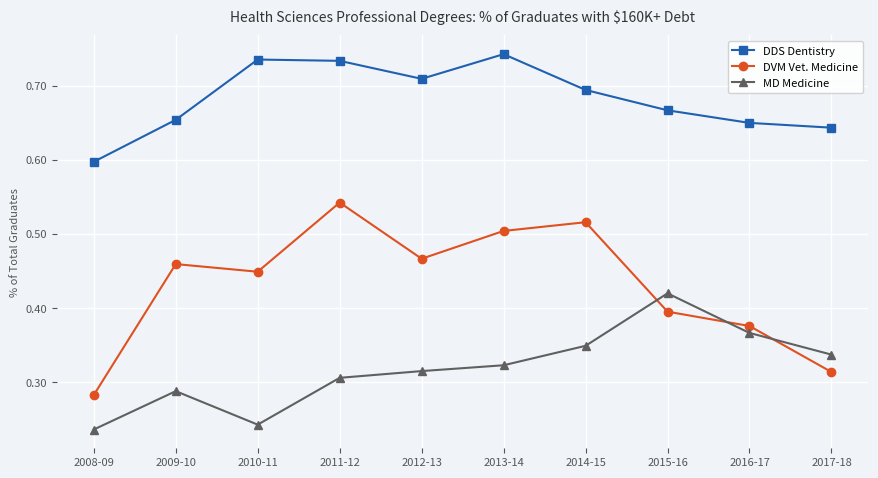

Rank the series by their maximum value, from highest to lowest.

DDS Dentistry, DVM Vet. Medicine, MD Medicine